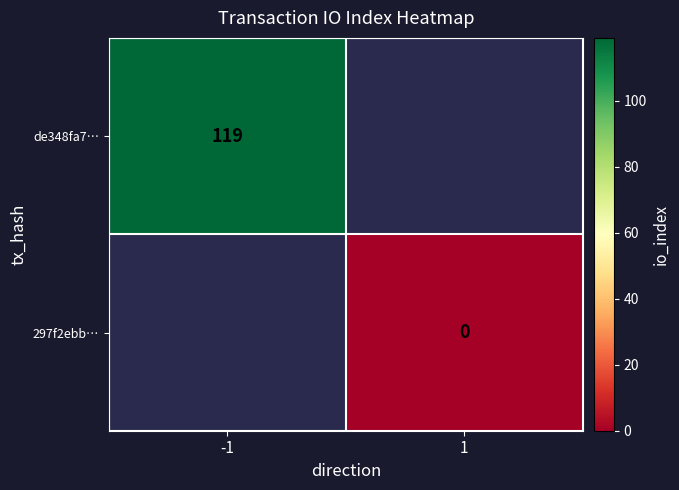

True or false: de348fa7… has a value of 119 at -1.

True